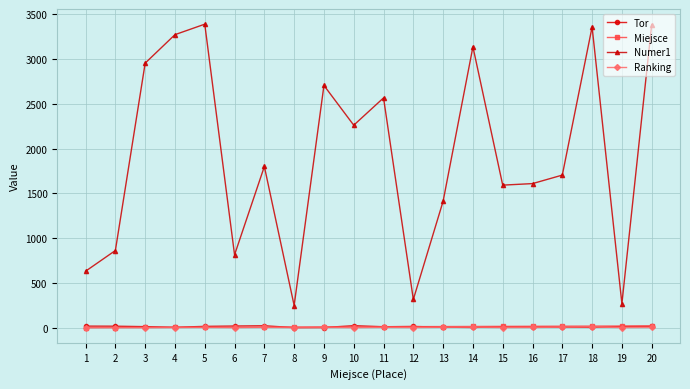

Is the value of Miejsce at 20 greater than the value of Numer1 at 1?

No